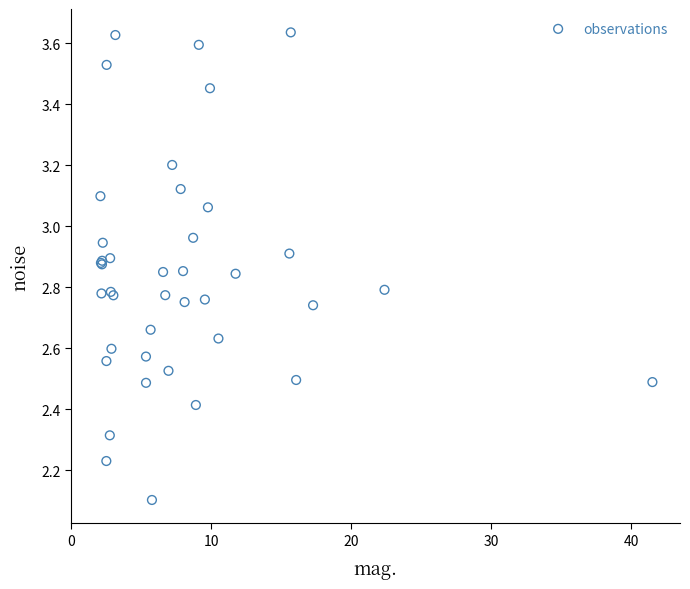

What Y value in the scatter plot is closest to 2?

2.1